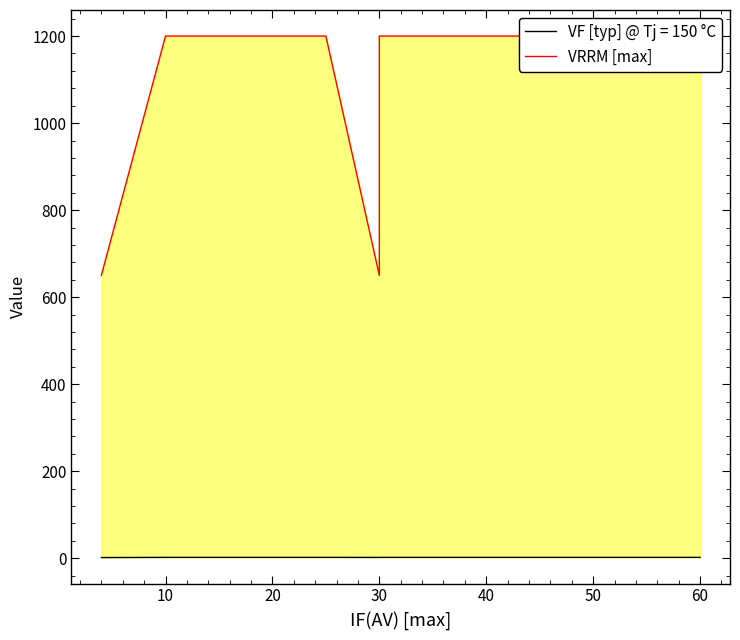

Which has a higher value, 20 or 10?

20